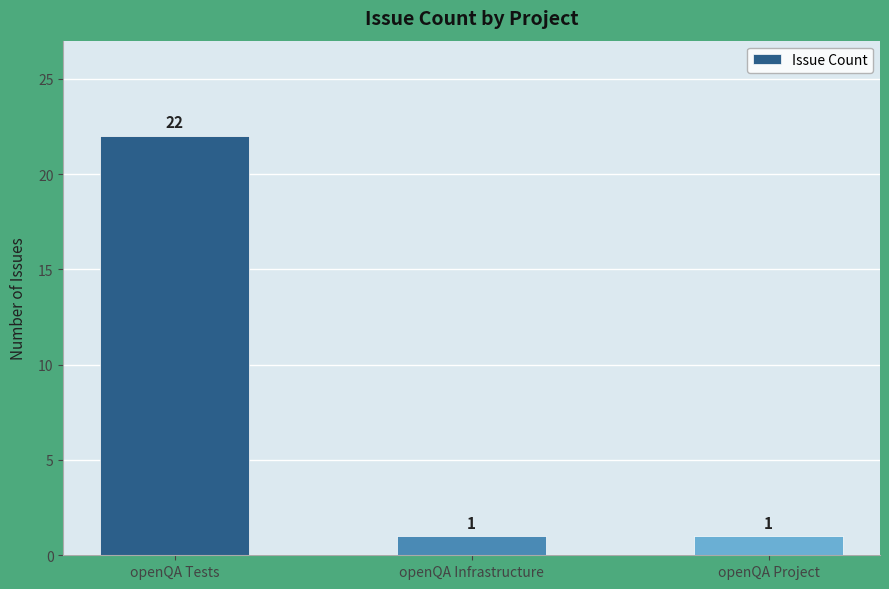

What is the difference between the maximum and second lowest values?

21